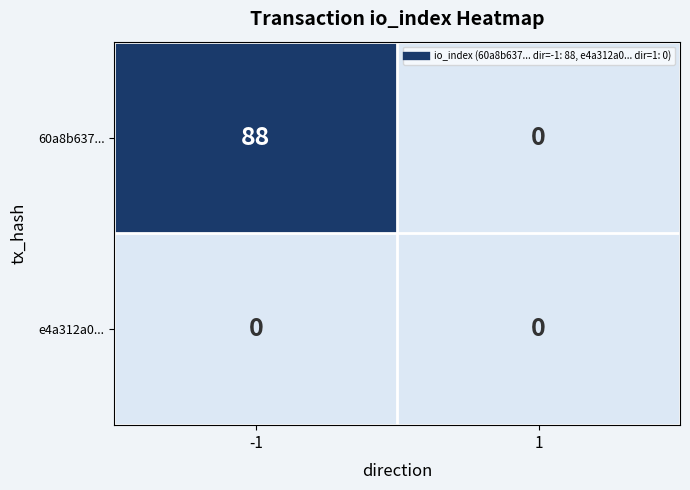

Reading left to right, list all the values displayed in this chart.

60a8b637...: 88	0
e4a312a0...: 0	0